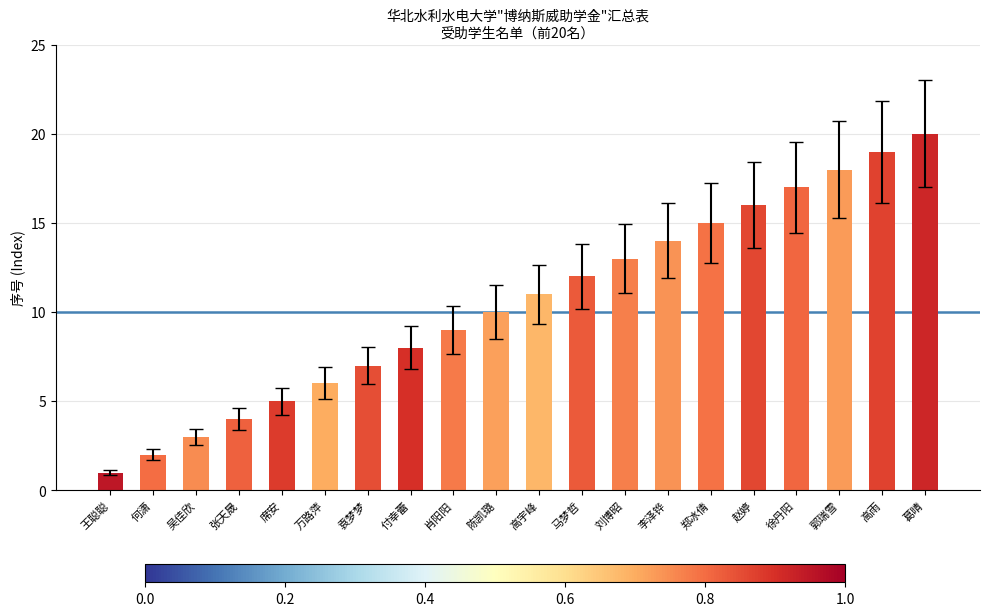

What is the change in value from 李泽铧 to 徐丹阳?

+3